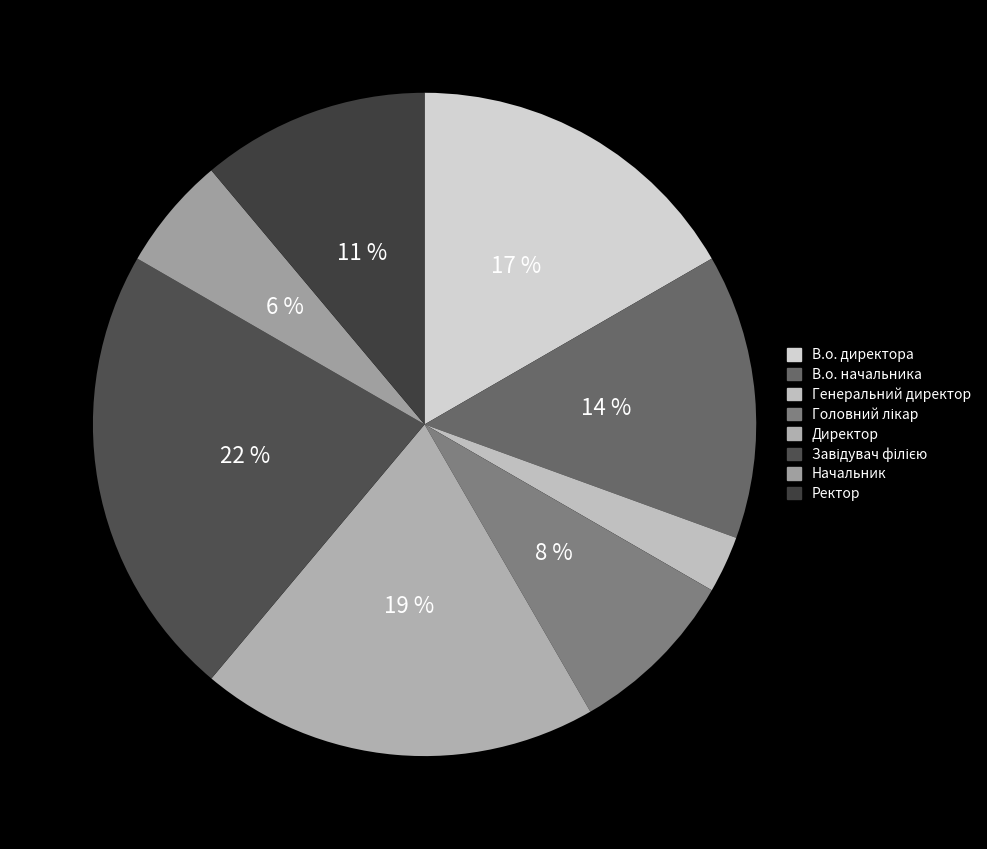

How many segments does this pie chart have?

8